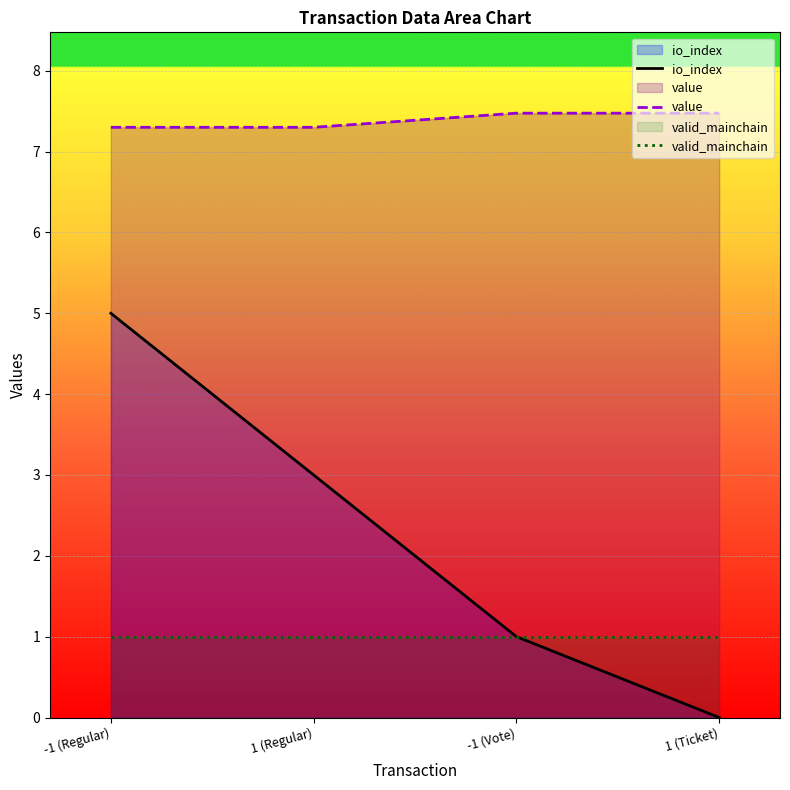

Which has a higher value, -1 (Regular) or 1 (Regular)?

-1 (Regular)